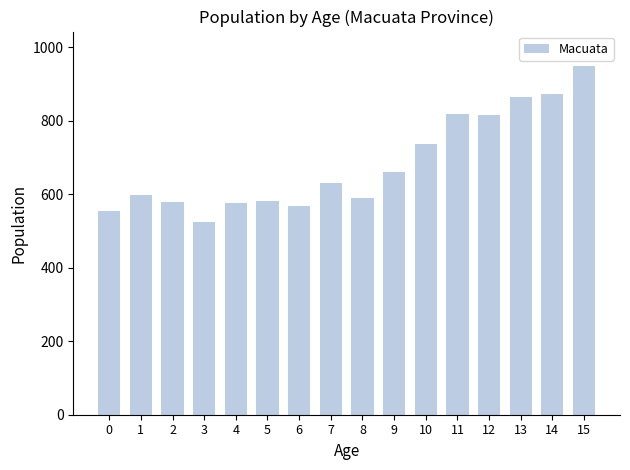

True or false: the data shows 948 at 15.

True